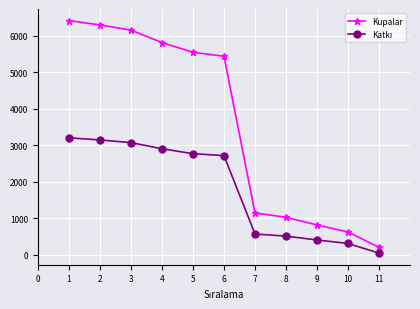

What is the smallest value displayed?

52